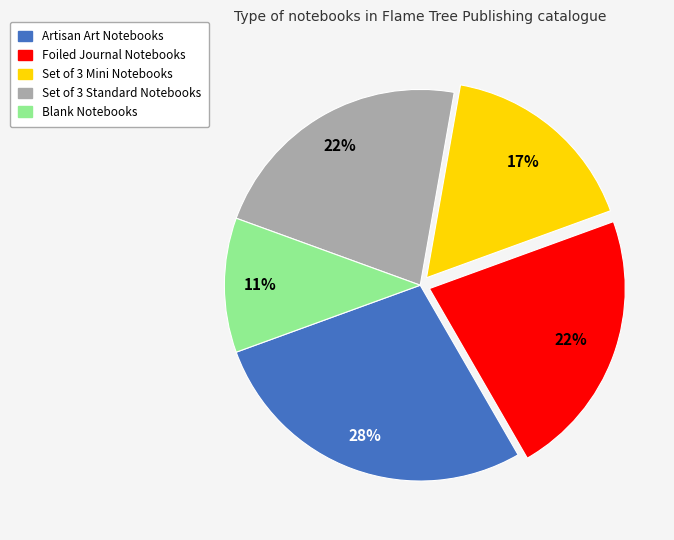

Is there any slice that represents more than half of the pie?

No